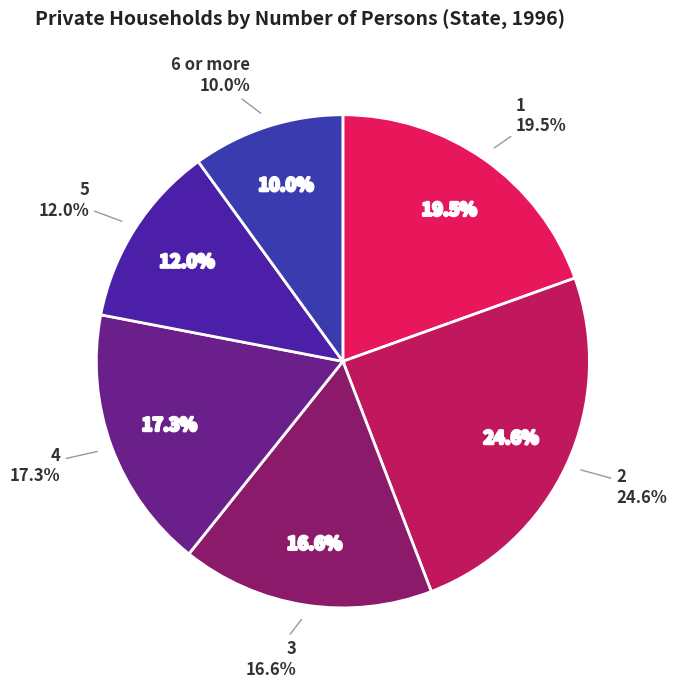

Which slice is the largest?

2